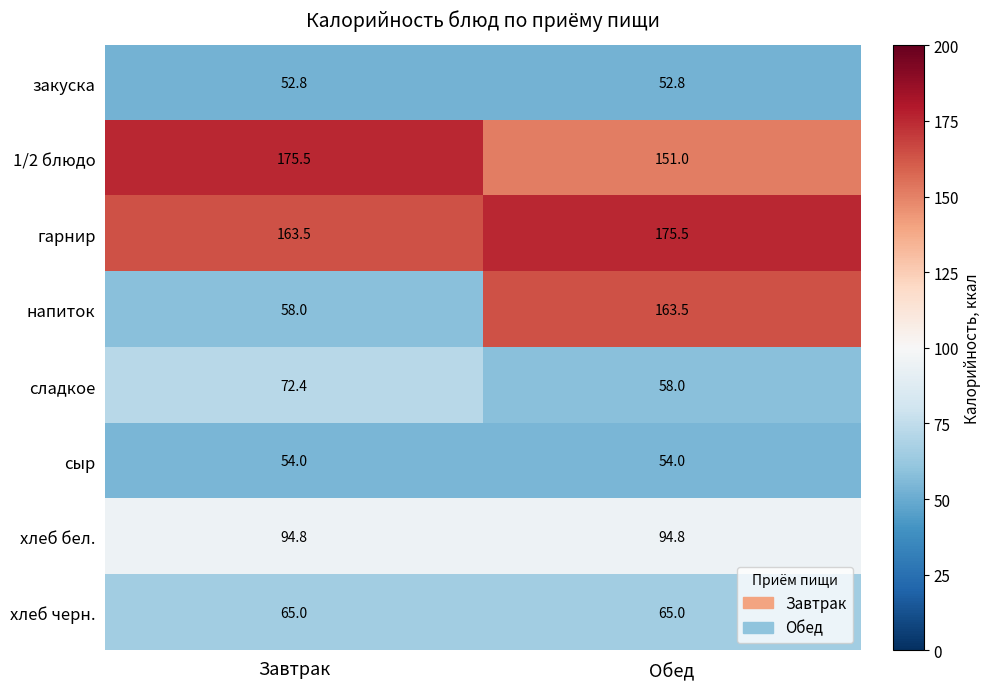

Which series has the largest range (max minus min)?

напиток